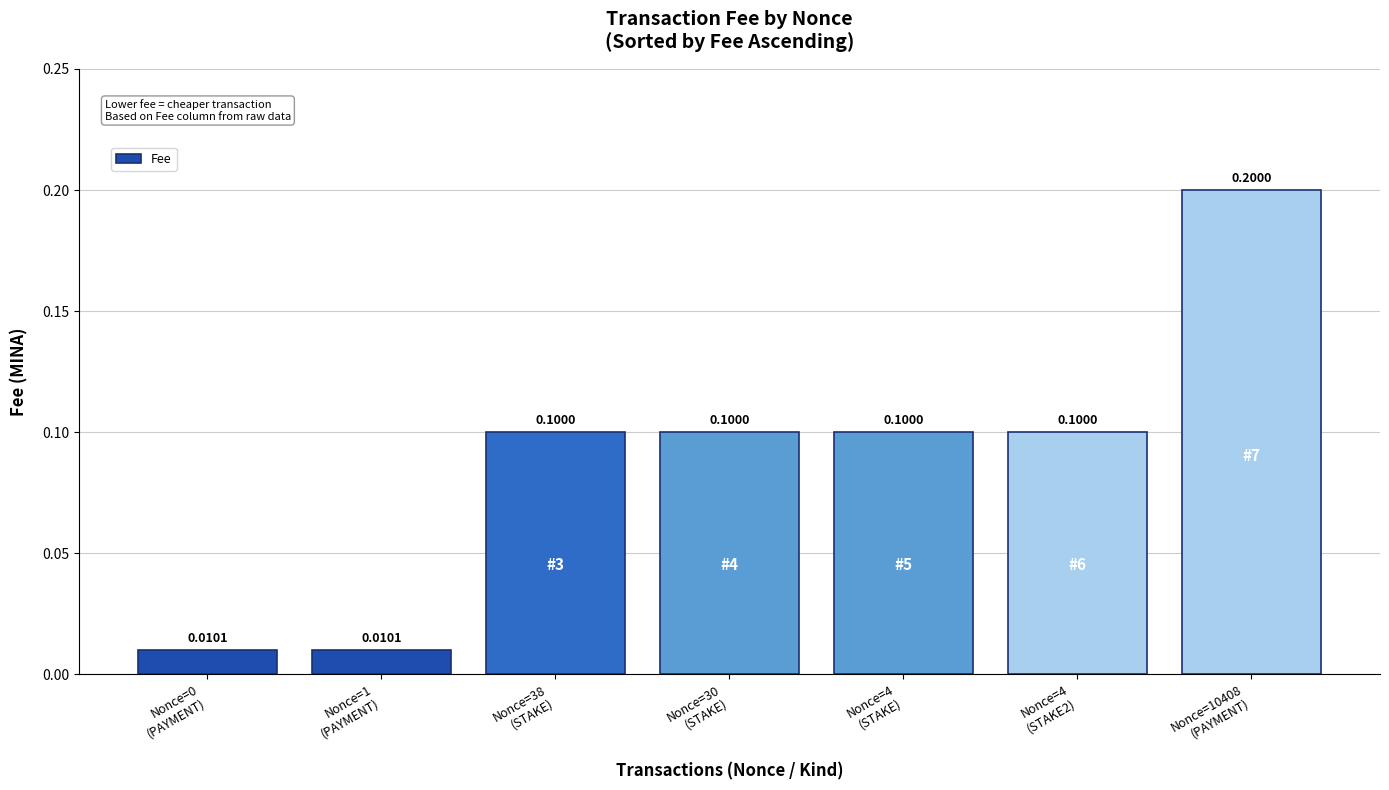

What is the sum of all values?

0.6